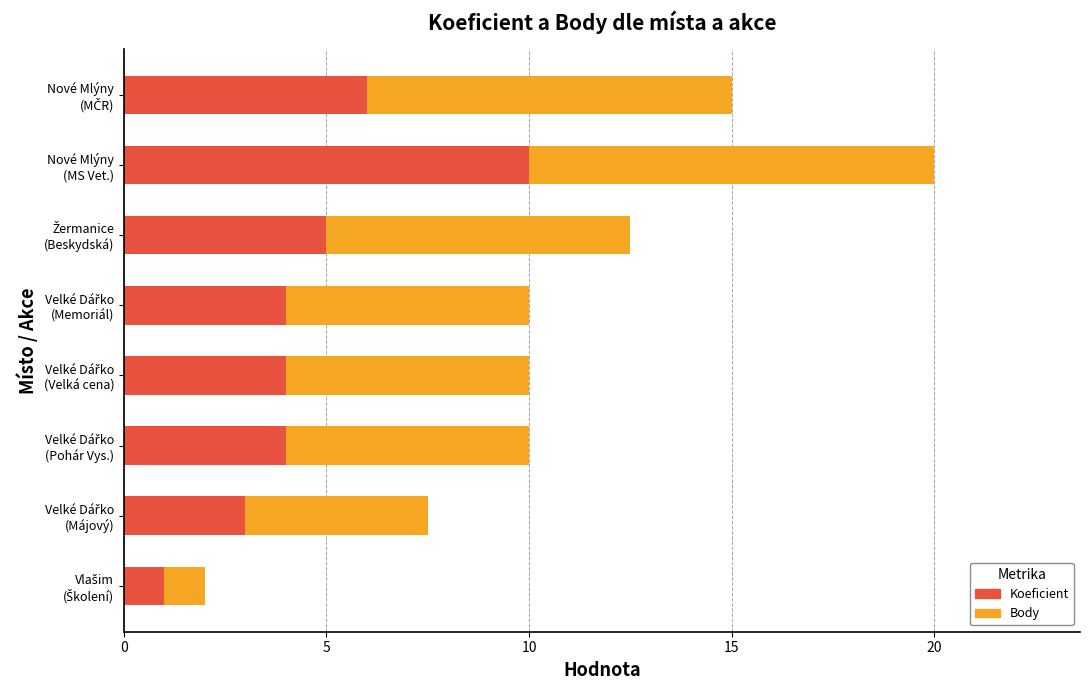

What is the difference between the second highest and minimum values in the Koeficient series?

5.0